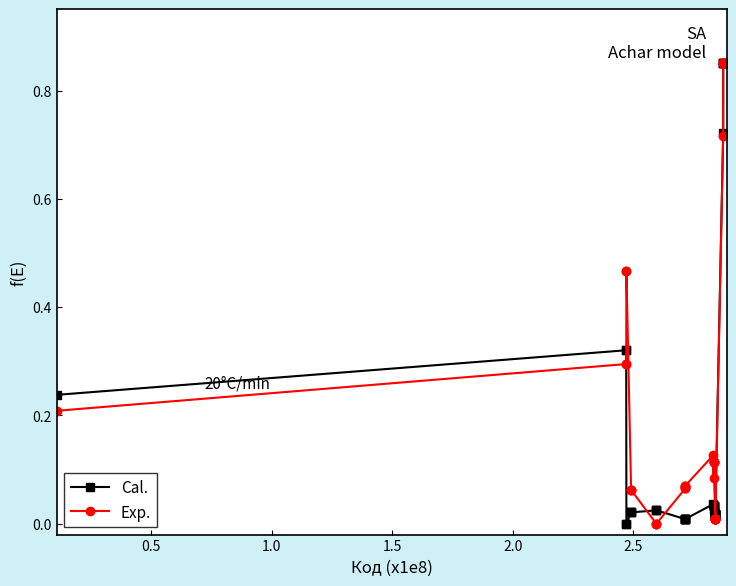

Which series has the largest total across all categories?

Exp.